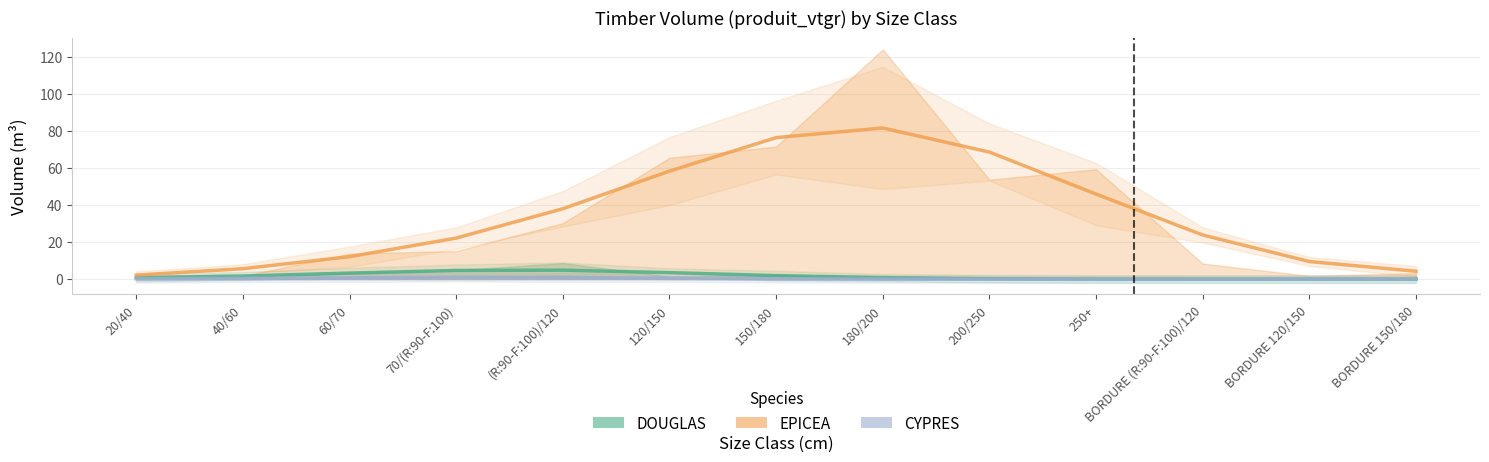

How many lines are shown in the chart?

3